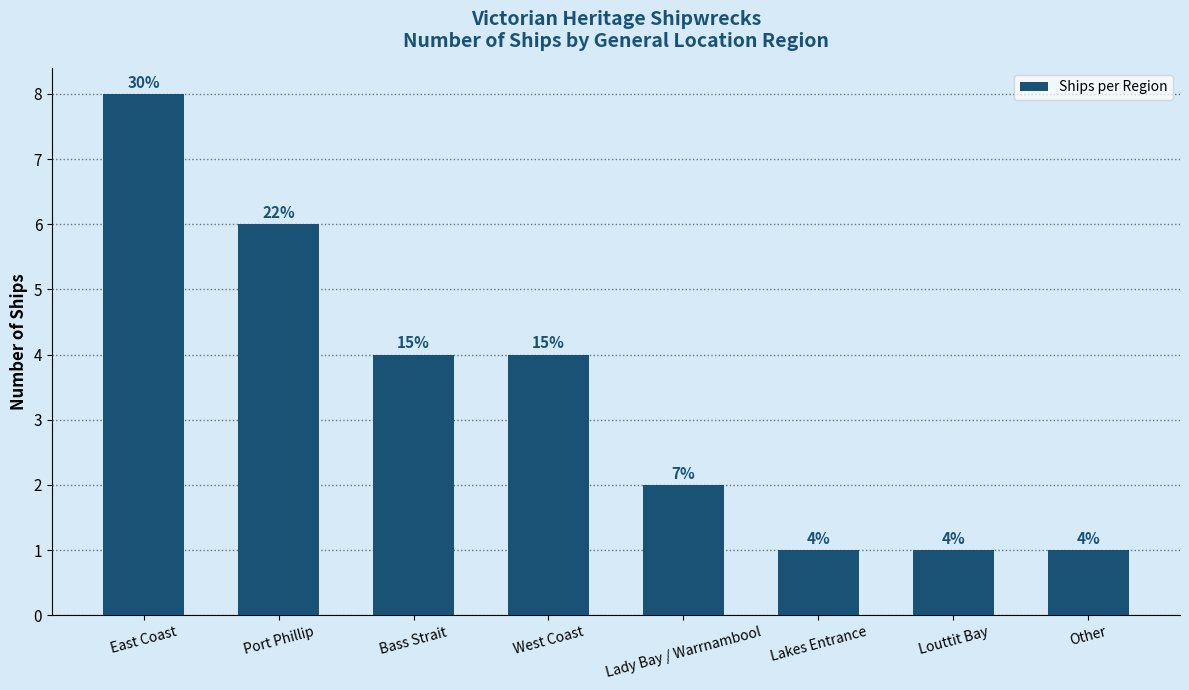

Approximately how many times larger is the value at Other compared to West Coast?

0.2